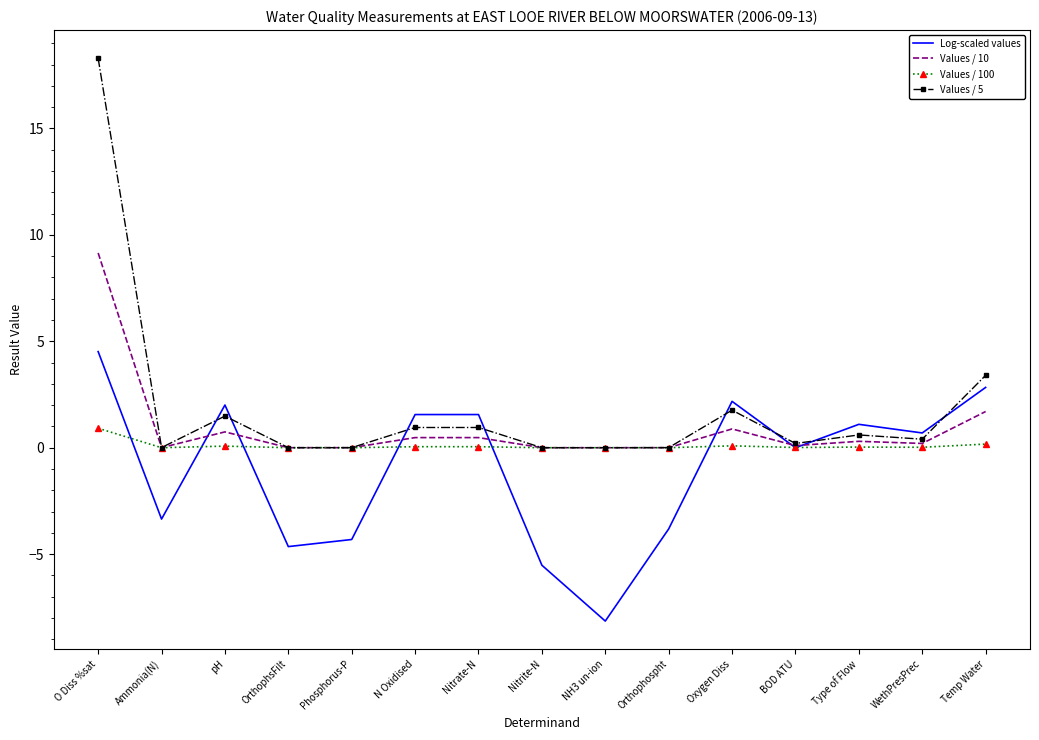

Which series has the widest spread of values?

Values / 5